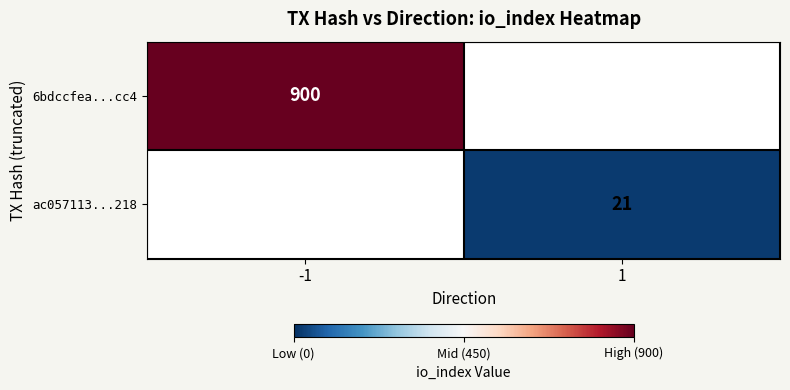

The value of ac057113...218 at 1 is 8. True or false?

False